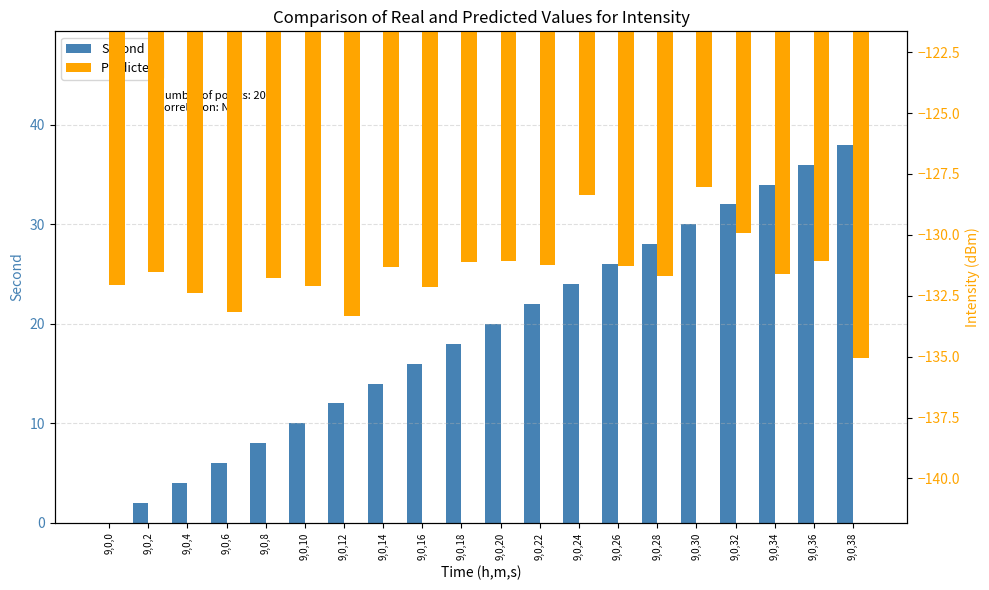

The Second series shows 4.9 at 9,0,18. True or false?

False